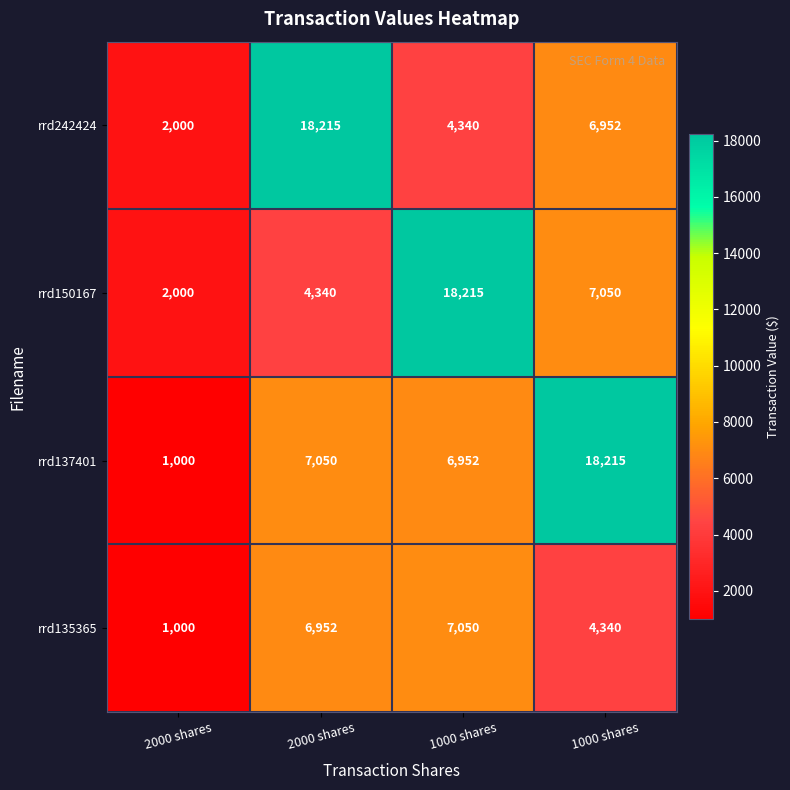

How many data points does each series have?

4